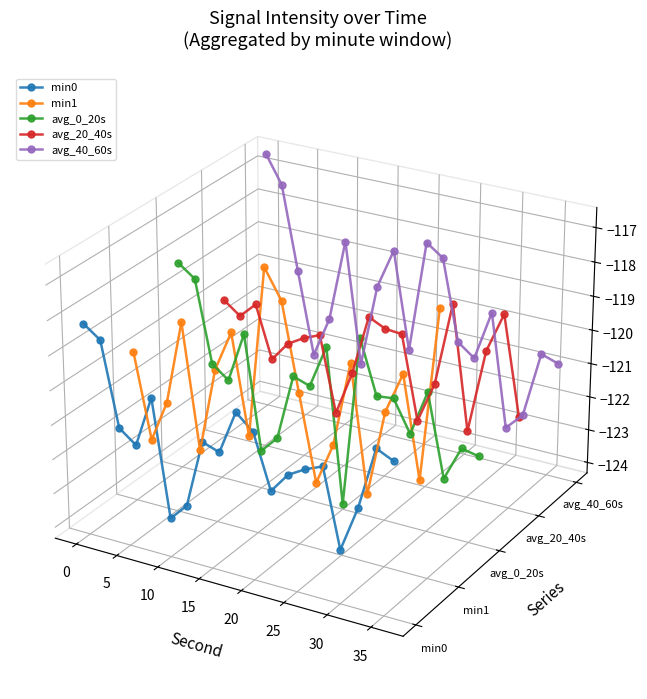

How many times do min0 and min1 cross each other?

7